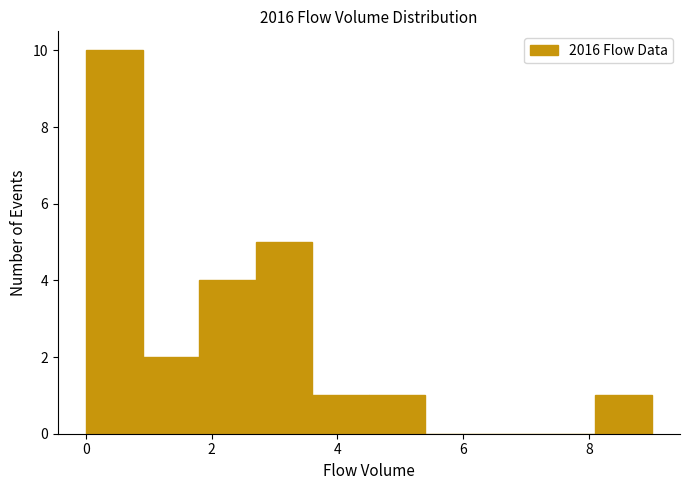

Reading left to right, transcribe this chart: for each bar, give the range it covers on the x-axis and its height. Neither the bar edges nor the heights are printed on the chart, so give them approximately, as read against the axes.

0.0 to 0.9: 10
0.9 to 1.8: 2
1.8 to 2.7: 4
2.7 to 3.6: 5
3.6 to 4.5: 1
4.5 to 5.4: 1
5.4 to 6.3: 0
6.3 to 7.2: 0
7.2 to 8.1: 0
8.1 to 9.0: 1